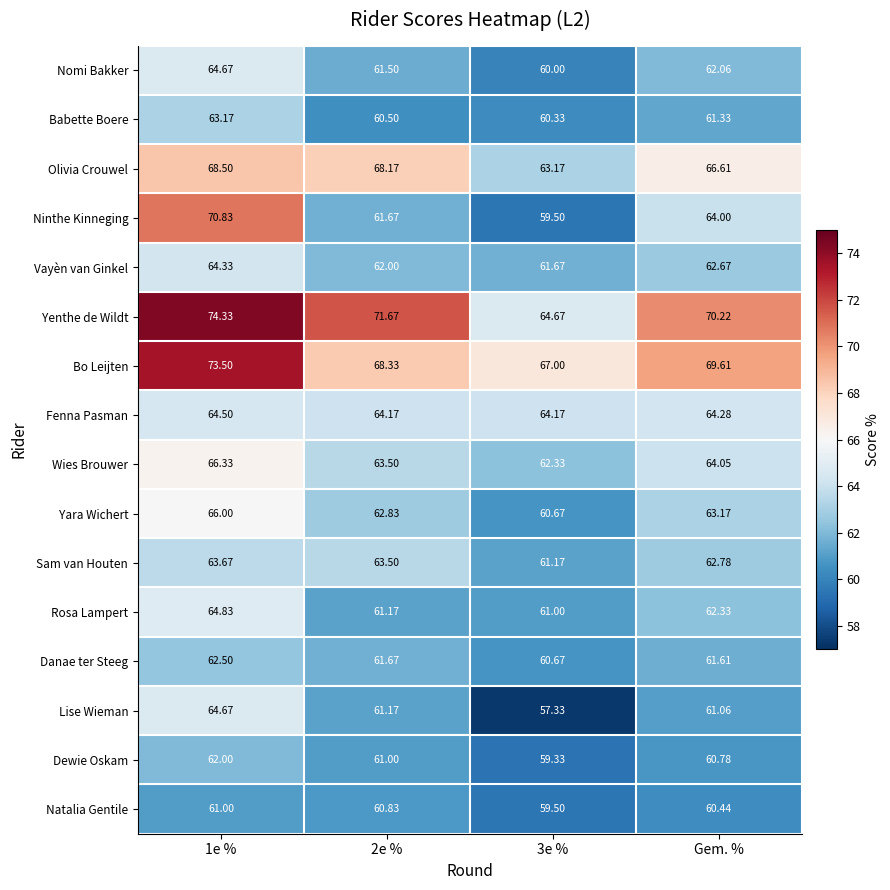

How many values in the Danae ter Steeg series exceed 61?

3